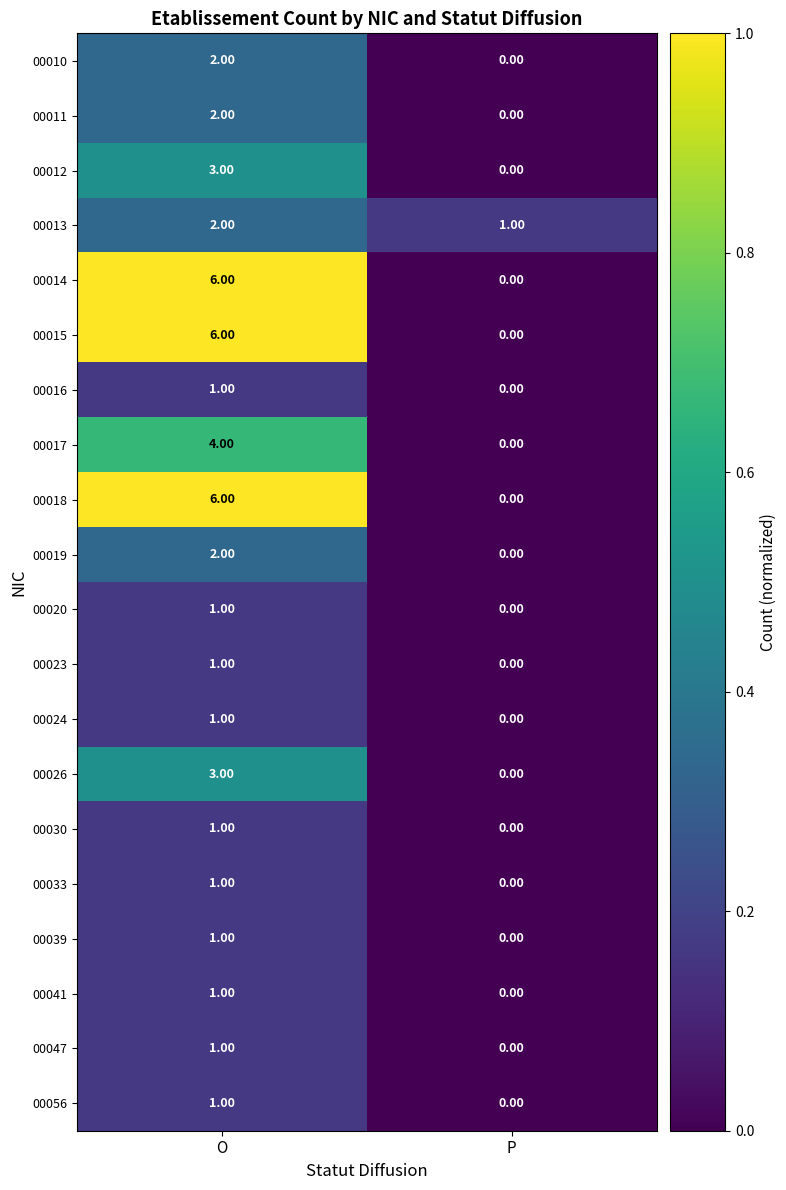

What is the sum of all 00026 values?

3